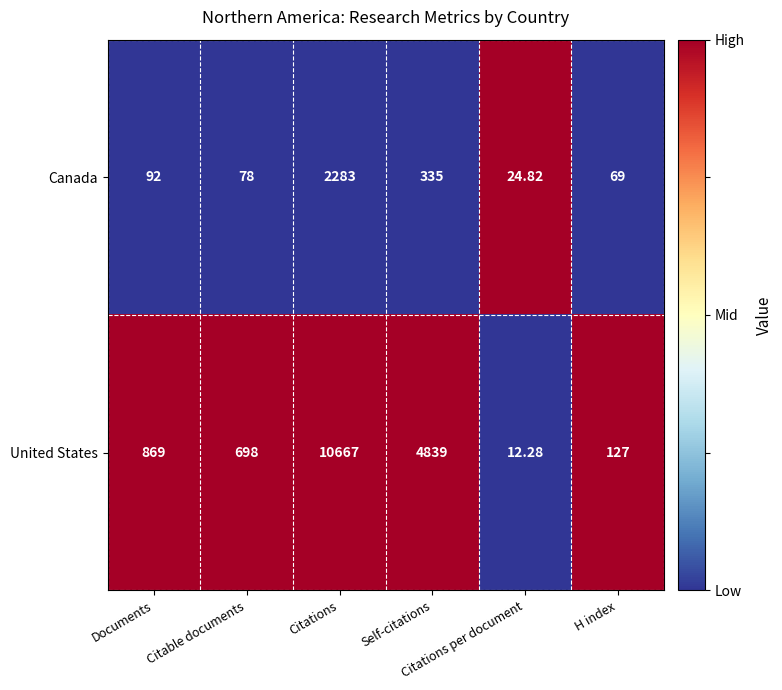

List the series in order of their peak value, highest first.

United States, Canada